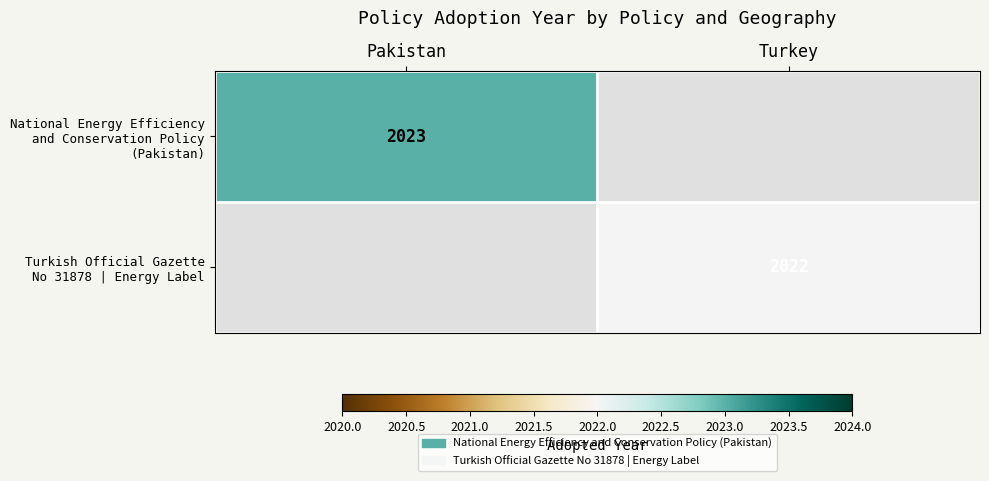

Rank the series by their average value, from highest to lowest.

National Energy Efficiency and Conservation Policy (Pakistan), Turkish Official Gazette No 31878 | Energy Label